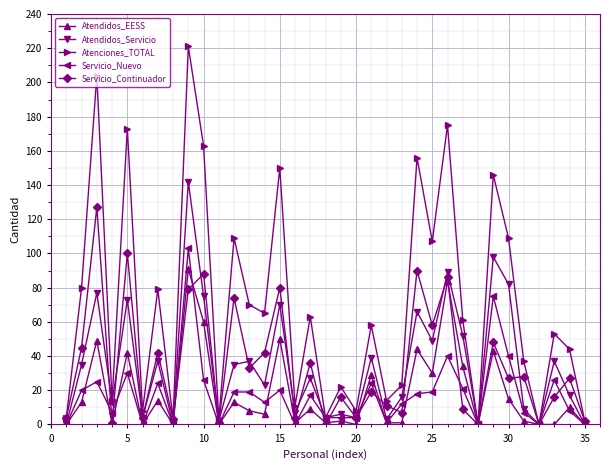

True or false: Atenciones_TOTAL has more than 2 interior local peaks.

True